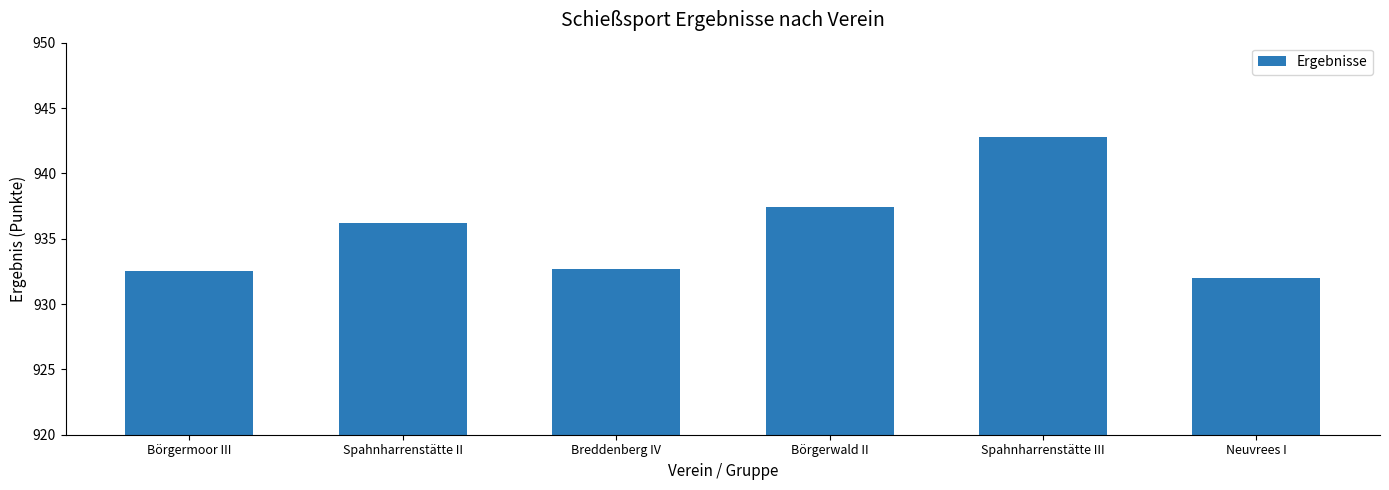

Reading left to right, transcribe all the data shown in this chart.

Börgermoor III=932.5	Spahnharrenstätte II=936.2	Breddenberg IV=932.7	Börgerwald II=937.4	Spahnharrenstätte III=942.8	Neuvrees I=932.0